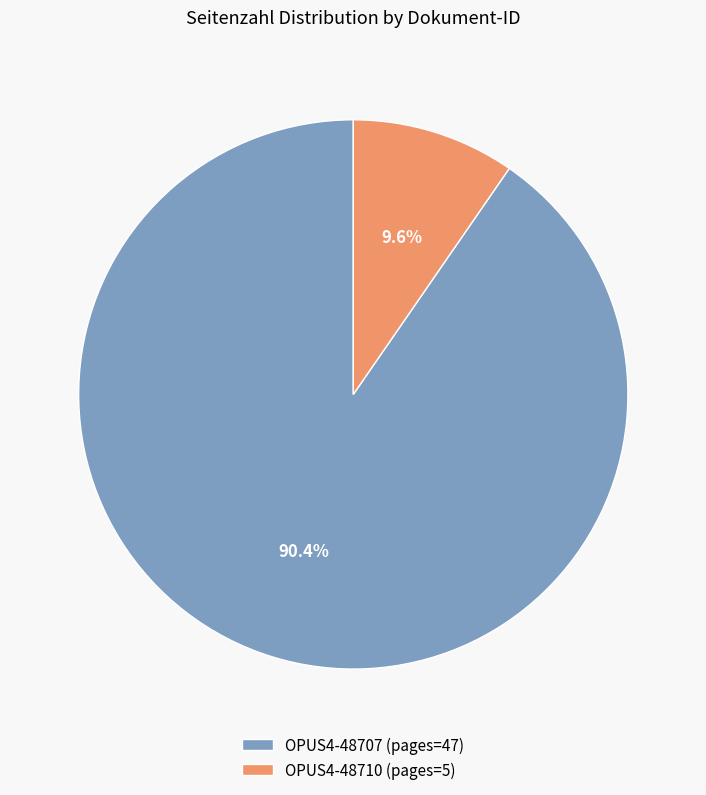

To the nearest percent, what is the combined percentage of OPUS4-48710 and OPUS4-48707?

100%